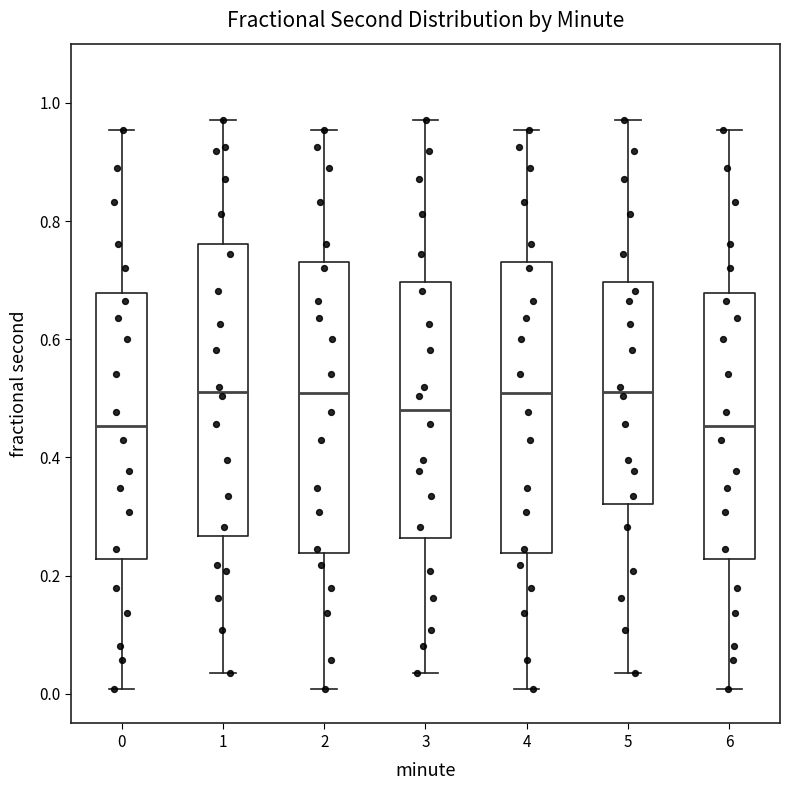

Reading left to right, transcribe this box plot: for each box, give where its median line is, the range the box spans, and where its two whiskers end, as read against the y-axis. The values are not printed on the chart, so give them approximately, as read against the axis.

0: median 0.46, box 0.22 to 0.68, whiskers 0.00 to 0.96
1: median 0.52, box 0.26 to 0.76, whiskers 0.04 to 0.98
2: median 0.50, box 0.24 to 0.74, whiskers 0.00 to 0.96
3: median 0.48, box 0.26 to 0.70, whiskers 0.04 to 0.98
4: median 0.50, box 0.24 to 0.74, whiskers 0.00 to 0.96
5: median 0.52, box 0.32 to 0.70, whiskers 0.04 to 0.98
6: median 0.46, box 0.22 to 0.68, whiskers 0.00 to 0.96